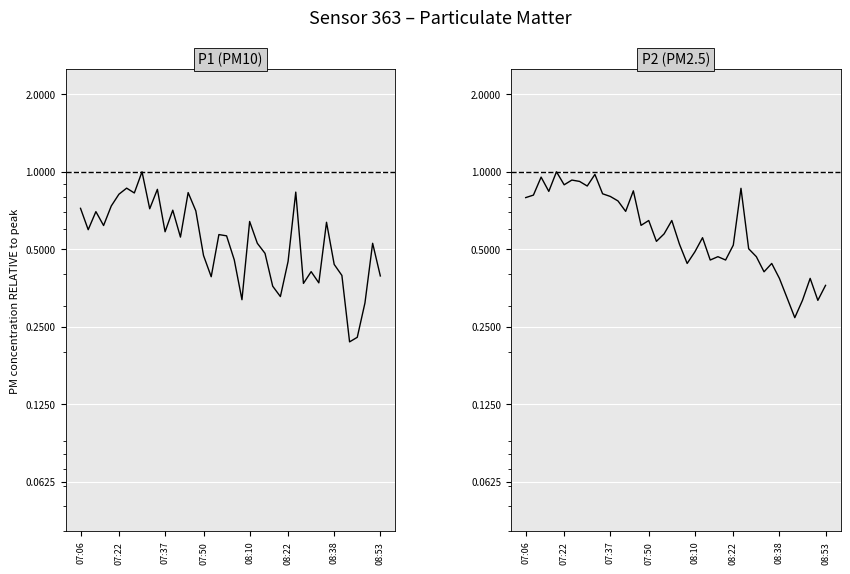

At how many categories does at least one series exceed 0?

40